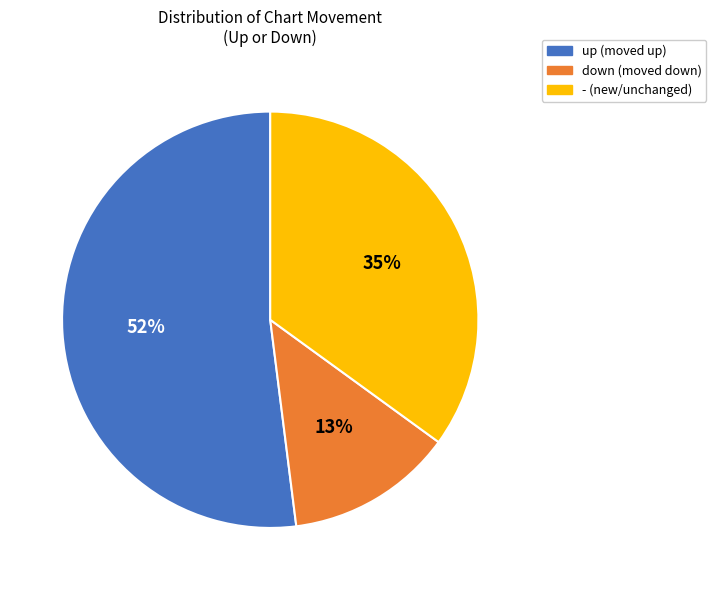

Is there a majority slice in this chart?

Yes